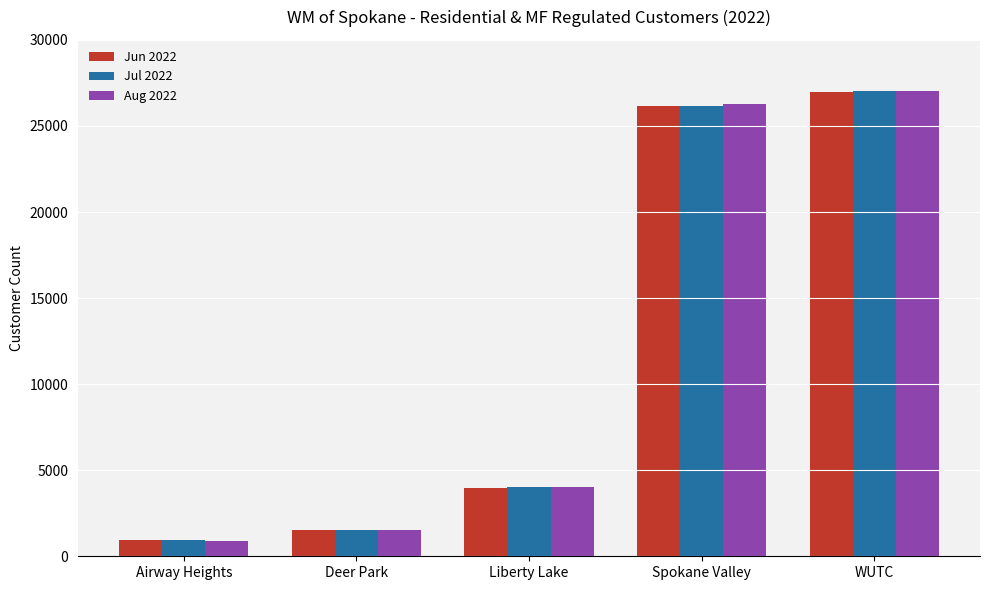

What is the total value across all series at Airway Heights?

2741